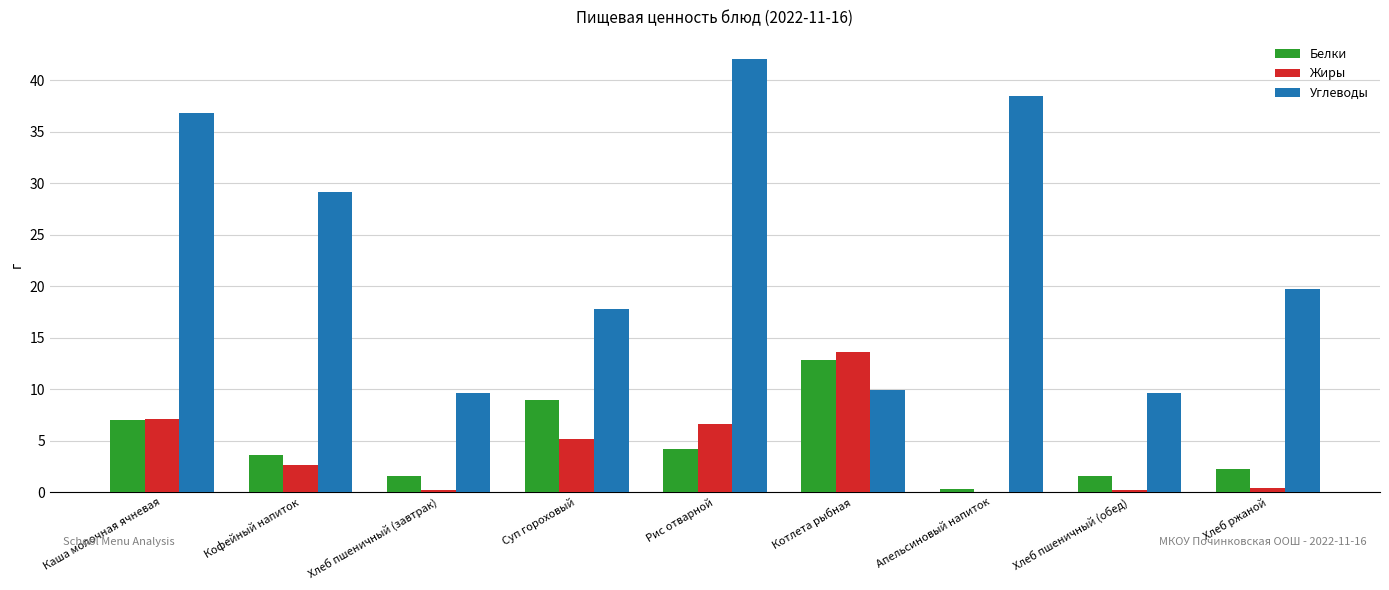

Which series has the widest spread of values?

Углеводы